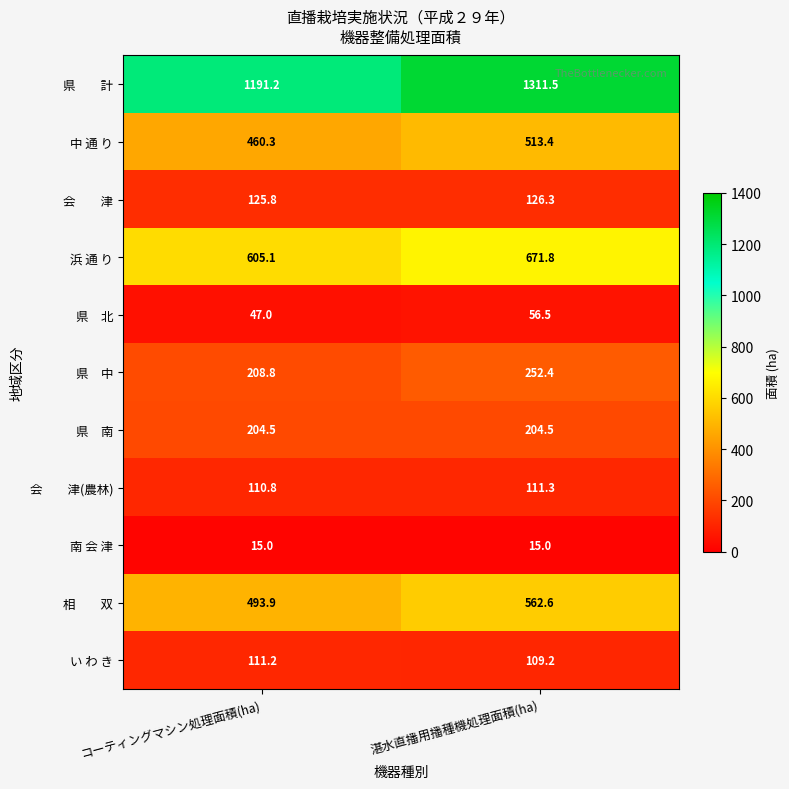

What is the total value across all series at コーティングマシン処理面積(ha)?

3573.6